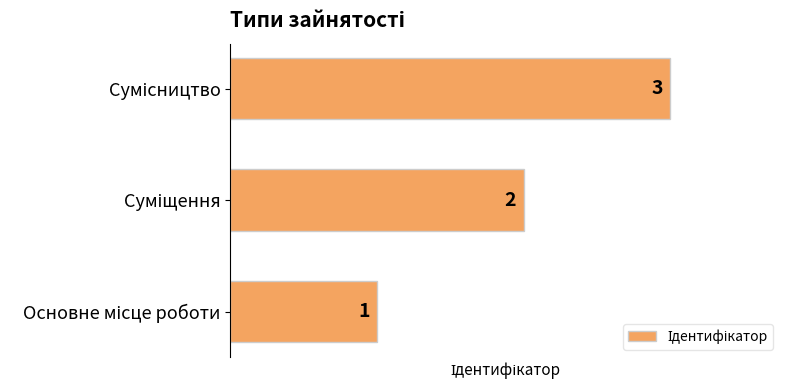

What is the sum of all values?

6